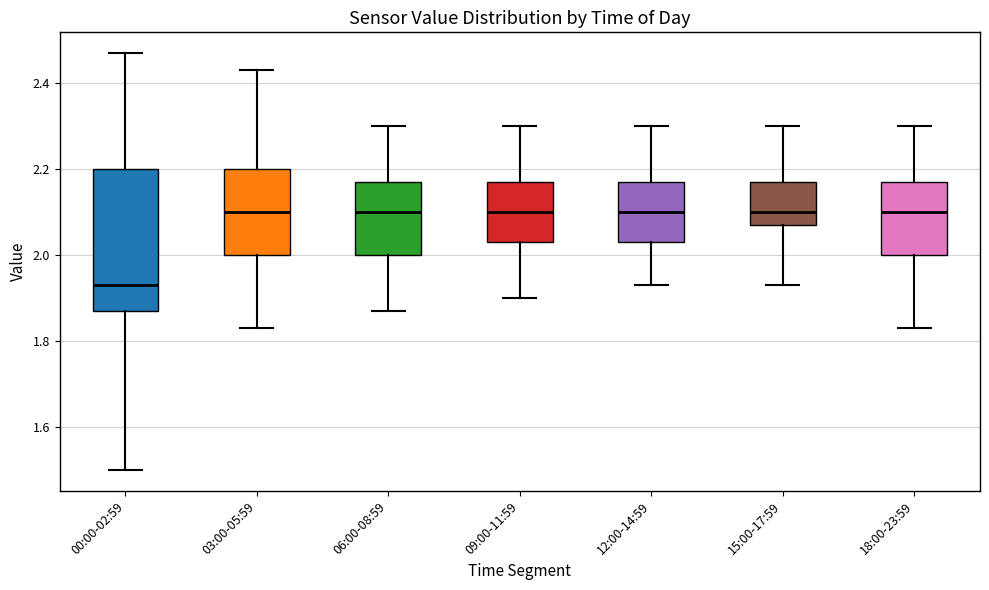

Reading left to right, transcribe this box plot: for each box, give where its median line is, the range the box spans, and where its two whiskers end, as read against the y-axis. The values are not printed on the chart, so give them approximately, as read against the axis.

00:00-02:59: median 1.94, box 1.88 to 2.20, whiskers 1.50 to 2.48
03:00-05:59: median 2.10, box 2.00 to 2.20, whiskers 1.84 to 2.44
06:00-08:59: median 2.10, box 2.00 to 2.18, whiskers 1.88 to 2.30
09:00-11:59: median 2.10, box 2.04 to 2.18, whiskers 1.90 to 2.30
12:00-14:59: median 2.10, box 2.04 to 2.18, whiskers 1.94 to 2.30
15:00-17:59: median 2.10, box 2.08 to 2.18, whiskers 1.94 to 2.30
18:00-23:59: median 2.10, box 2.00 to 2.18, whiskers 1.84 to 2.30